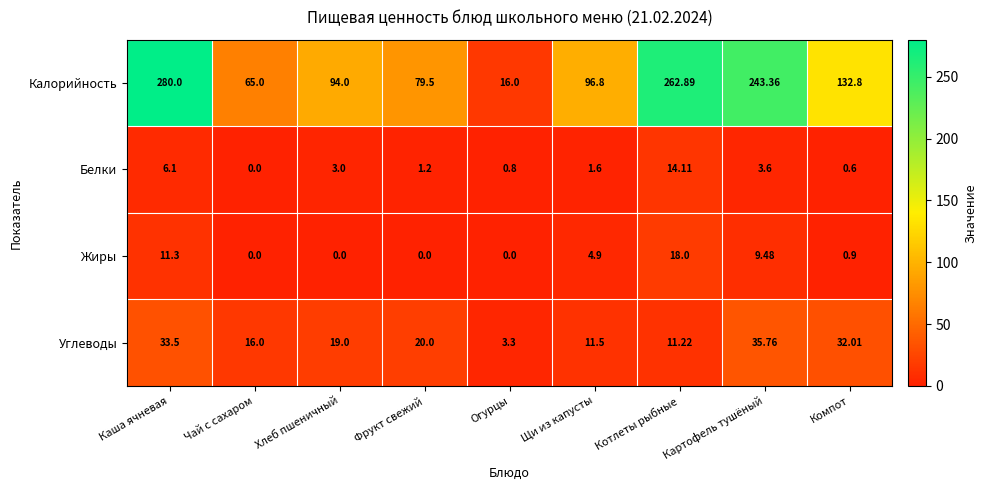

What is the total value across all series at Огурцы?

20.1